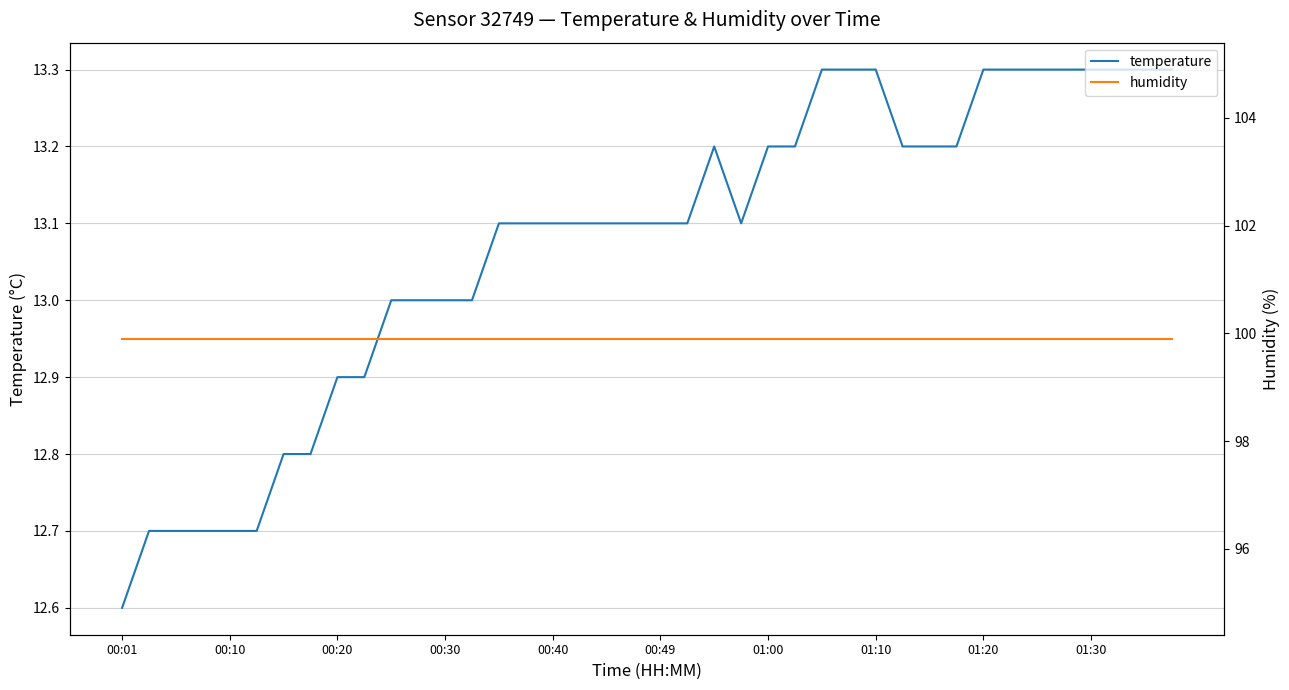

Where is temperature nearest to the value 12?

00:01